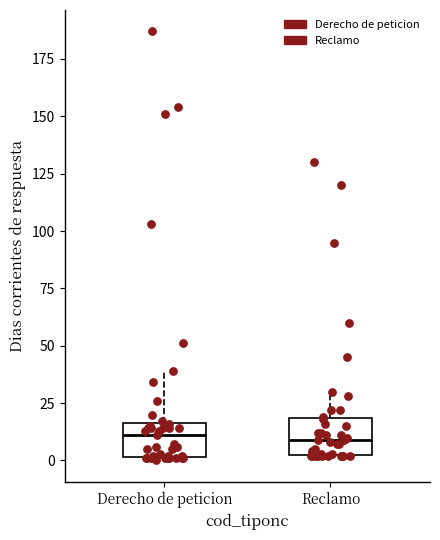

Reading left to right, transcribe this box plot: for each box, give where its median line is, the range the box spans, and where its two whiskers end, as read against the y-axis. The values are not printed on the chart, so give them approximately, as read against the axis.

Derecho de peticion: median 10, box 0 to 15, whiskers 0 to 40
Reclamo: median 10, box 5 to 20, whiskers 0 to 30